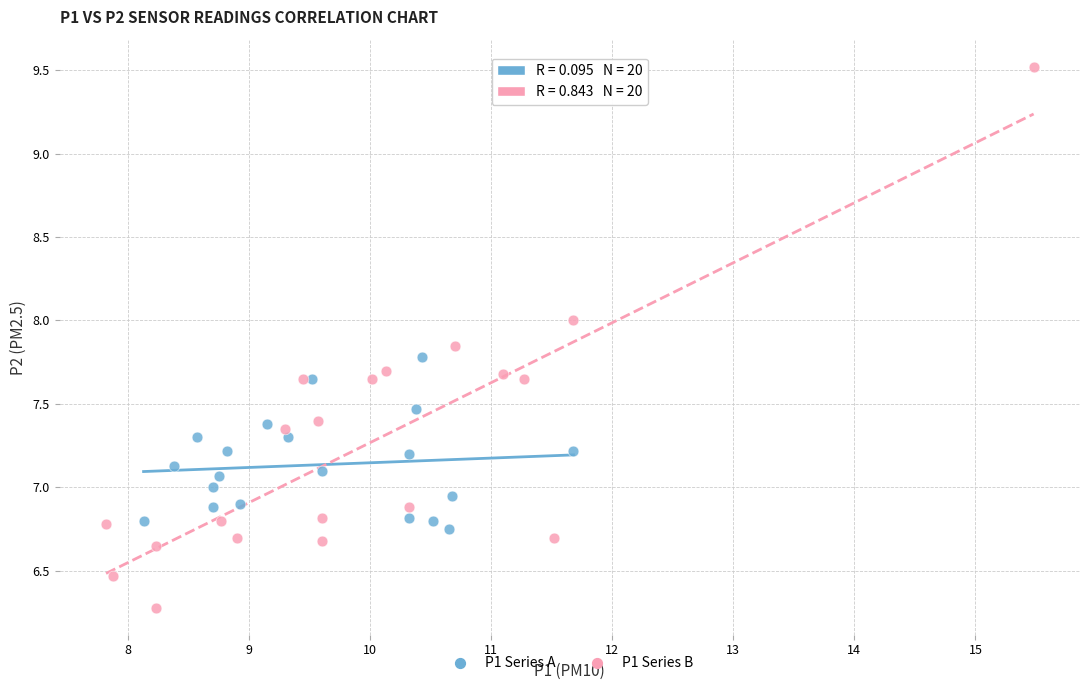

Which series contains the highest Y value?

P1 Series B